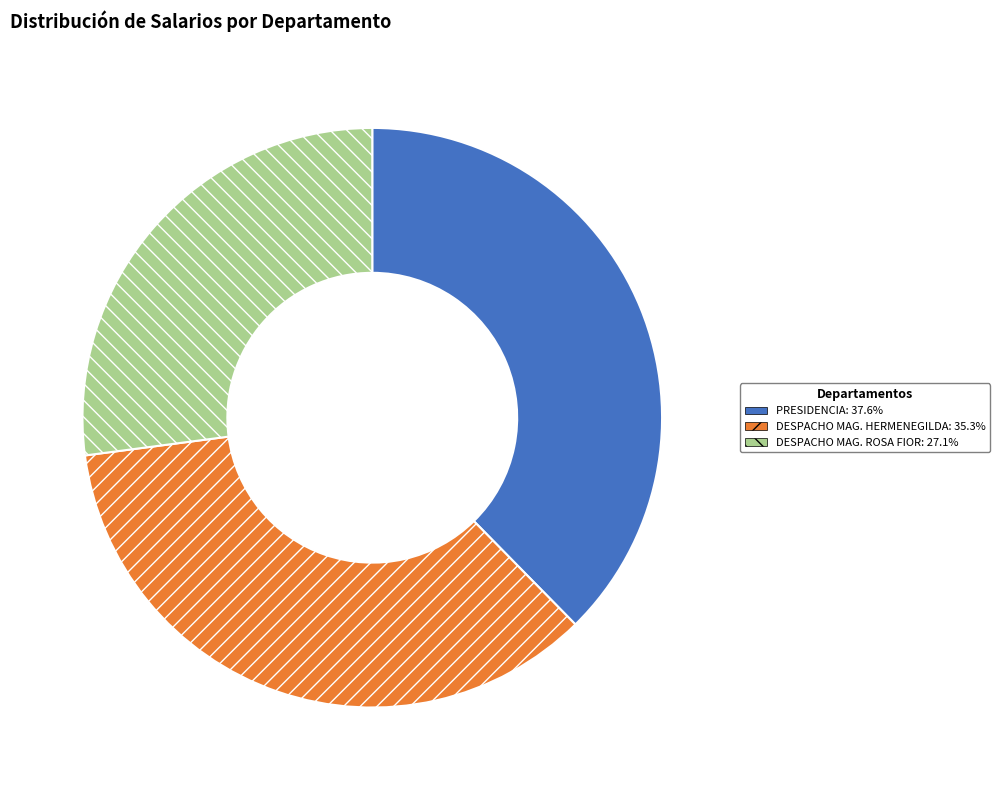

Do PRESIDENCIA: 37.6% and DESPACHO MAG. HERMENEGILDA: 35.3% together represent more than half of the pie?

Yes